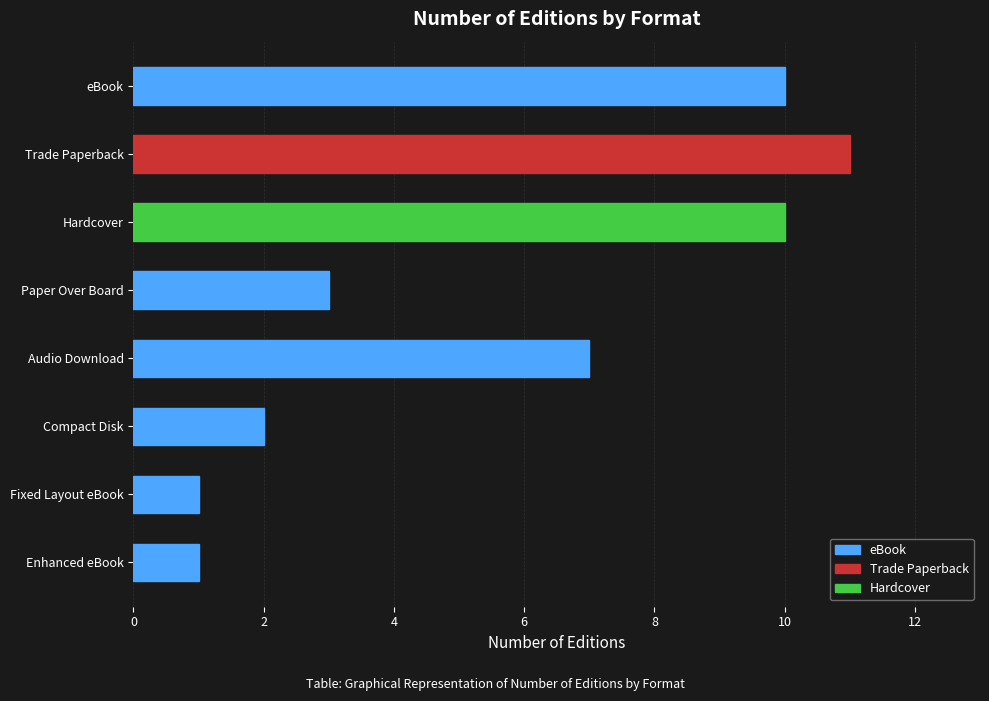

Reading top to bottom, what are all the values shown in this chart?

eBook=10	Trade Paperback=11	Hardcover=10	Paper Over Board=3	Audio Download=7	Compact Disk=2	Fixed Layout eBook=1	Enhanced eBook=1